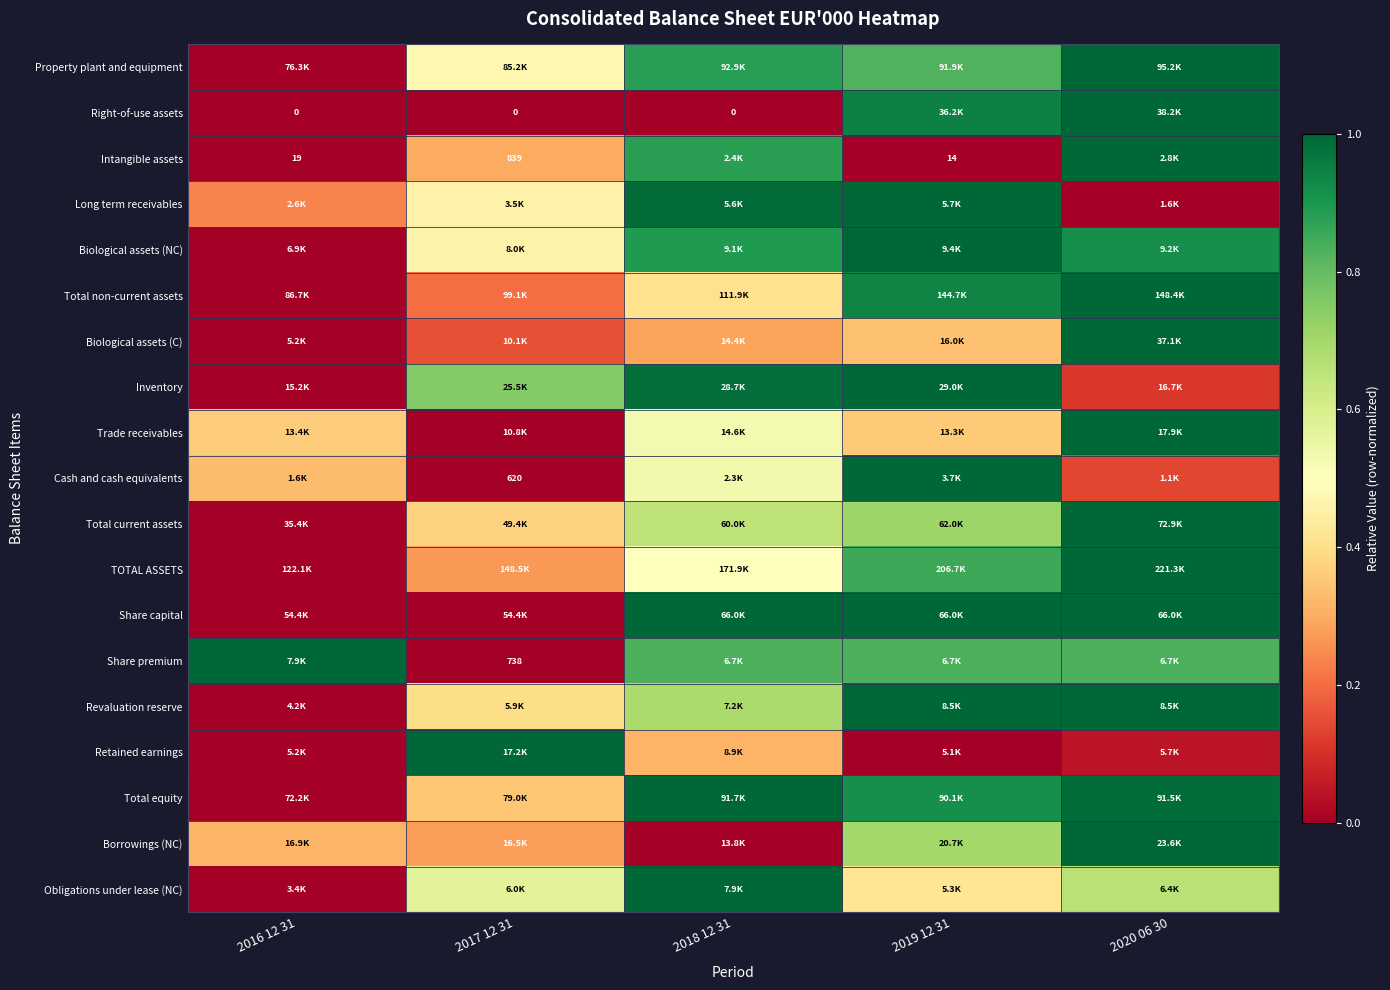

Count the Cash and cash equivalents values in the range 0 to 1.

5